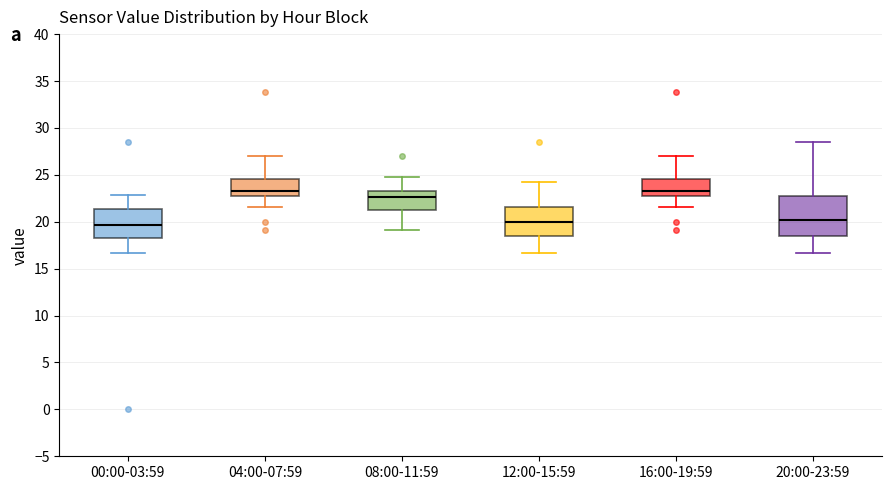

Reading left to right, transcribe this box plot: for each box, give where its median line is, the range the box spans, and where its two whiskers end, as read against the y-axis. The values are not printed on the chart, so give them approximately, as read against the axis.

00:00-03:59: median 19.5, box 18.5 to 21.5, whiskers 16.5 to 23.0
04:00-07:59: median 23.0 (just above the box's lower edge), box 23.0 to 24.5, whiskers 21.5 to 27.0
08:00-11:59: median 22.5, box 21.0 to 23.0, whiskers 19.0 to 25.0
12:00-15:59: median 20.0, box 18.5 to 21.5, whiskers 16.5 to 24.5
16:00-19:59: median 23.0 (just above the box's lower edge), box 23.0 to 24.5, whiskers 21.5 to 27.0
20:00-23:59: median 20.0, box 18.5 to 22.5, whiskers 16.5 to 28.5